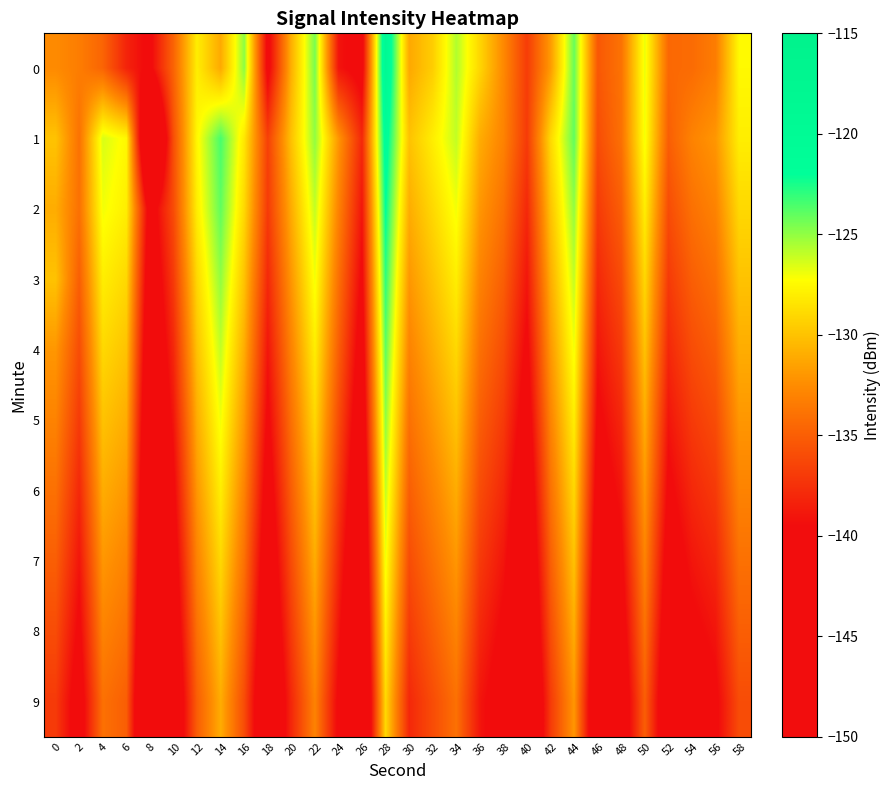

Reading right to left, transcribe all the data shown in this chart.

0: 58=-127.5	56=-133.3	54=-134.3	52=-134.4	50=-126.8	48=-133.9	46=-135.4	44=-124.1	42=-131.8	40=-136.9	38=-132.7	36=-129.1	34=-125.7	32=-129.5	30=-131.2	28=-119.1	26=-140.5	24=-139.0	22=-124.5	20=-130.8	18=-140.3	16=-124.9	14=-131.1	12=-128.0	10=-134.7	8=-140.0	6=-138.2	4=-134.7	2=-133.3	0=-132.6
1: 58=-128.0	56=-132.0	54=-133.0	52=-135.0	50=-127.0	48=-134.0	46=-136.0	44=-124.0	42=-129.0	40=-137.0	38=-133.0	36=-131.0	34=-126.0	32=-128.0	30=-130.0	28=-121.0	26=-138.0	24=-132.0	22=-125.0	20=-130.0	18=-136.7	16=-128.3	14=-123.5	12=-127.5	10=-135.8	8=-148.5	6=-127.6	4=-126.5	2=-133.9	0=-130.0
2: 58=-129.0	56=-133.0	54=-134.0	52=-136.0	50=-128.0	48=-135.0	46=-137.0	44=-125.0	42=-130.0	40=-138.0	38=-134.0	36=-132.0	34=-127.0	32=-129.0	30=-131.0	28=-122.0	26=-139.0	24=-133.0	22=-126.0	20=-131.0	18=-137.0	16=-129.0	14=-124.0	12=-128.0	10=-136.0	8=-141.0	6=-128.0	4=-127.0	2=-134.0	0=-131.0
3: 58=-130.0	56=-134.0	54=-135.0	52=-137.0	50=-129.0	48=-136.0	46=-138.0	44=-126.0	42=-131.0	40=-139.0	38=-135.0	36=-133.0	34=-128.0	32=-130.0	30=-132.0	28=-123.0	26=-140.0	24=-134.0	22=-127.0	20=-132.0	18=-138.0	16=-130.0	14=-125.0	12=-129.0	10=-137.0	8=-142.0	6=-129.0	4=-128.0	2=-135.0	0=-130.0
4: 58=-131.0	56=-135.0	54=-136.0	52=-138.0	50=-130.0	48=-137.0	46=-139.0	44=-127.0	42=-132.0	40=-140.0	38=-136.0	36=-134.0	34=-129.0	32=-131.0	30=-133.0	28=-124.0	26=-141.0	24=-135.0	22=-128.0	20=-133.0	18=-139.0	16=-131.0	14=-126.0	12=-130.0	10=-138.0	8=-143.0	6=-130.0	4=-129.0	2=-136.0	0=-132.0
5: 58=-132.0	56=-136.0	54=-137.0	52=-139.0	50=-131.0	48=-138.0	46=-140.0	44=-128.0	42=-133.0	40=-141.0	38=-137.0	36=-135.0	34=-130.0	32=-132.0	30=-134.0	28=-125.0	26=-142.0	24=-136.0	22=-129.0	20=-134.0	18=-140.0	16=-132.0	14=-127.0	12=-131.0	10=-139.0	8=-144.0	6=-131.0	4=-130.0	2=-137.0	0=-133.0
6: 58=-133.0	56=-137.0	54=-138.0	52=-140.0	50=-132.0	48=-139.0	46=-141.0	44=-129.0	42=-134.0	40=-142.0	38=-138.0	36=-136.0	34=-131.0	32=-133.0	30=-135.0	28=-126.0	26=-143.0	24=-137.0	22=-130.0	20=-135.0	18=-141.0	16=-133.0	14=-128.0	12=-132.0	10=-140.0	8=-145.0	6=-132.0	4=-131.0	2=-138.0	0=-134.0
7: 58=-134.0	56=-138.0	54=-139.0	52=-141.0	50=-133.0	48=-140.0	46=-142.0	44=-130.0	42=-135.0	40=-143.0	38=-139.0	36=-137.0	34=-132.0	32=-134.0	30=-136.0	28=-127.0	26=-144.0	24=-138.0	22=-131.0	20=-136.0	18=-142.0	16=-134.0	14=-129.0	12=-133.0	10=-141.0	8=-146.0	6=-133.0	4=-132.0	2=-139.0	0=-135.0
8: 58=-135.0	56=-139.0	54=-140.0	52=-142.0	50=-134.0	48=-141.0	46=-143.0	44=-131.0	42=-136.0	40=-144.0	38=-140.0	36=-138.0	34=-133.0	32=-135.0	30=-137.0	28=-128.0	26=-145.0	24=-139.0	22=-132.0	20=-137.0	18=-143.0	16=-135.0	14=-130.0	12=-134.0	10=-142.0	8=-147.0	6=-134.0	4=-133.0	2=-140.0	0=-136.0
9: 58=-136.0	56=-140.0	54=-141.0	52=-143.0	50=-135.0	48=-142.0	46=-144.0	44=-132.0	42=-137.0	40=-145.0	38=-141.0	36=-139.0	34=-134.0	32=-136.0	30=-138.0	28=-129.0	26=-146.0	24=-140.0	22=-133.0	20=-138.0	18=-144.0	16=-136.0	14=-131.0	12=-135.0	10=-143.0	8=-148.0	6=-135.0	4=-134.0	2=-141.0	0=-137.0